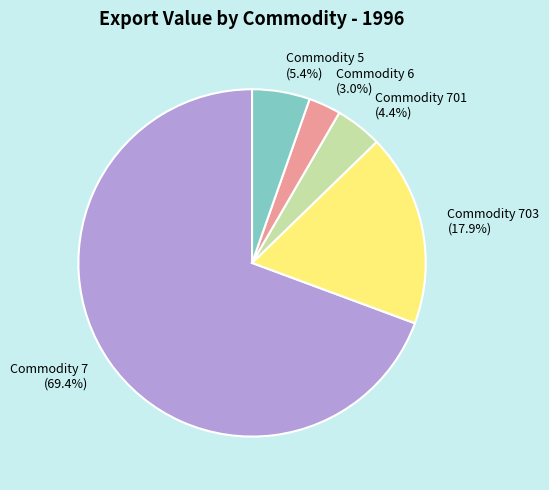

Count the number of slices in the pie.

5